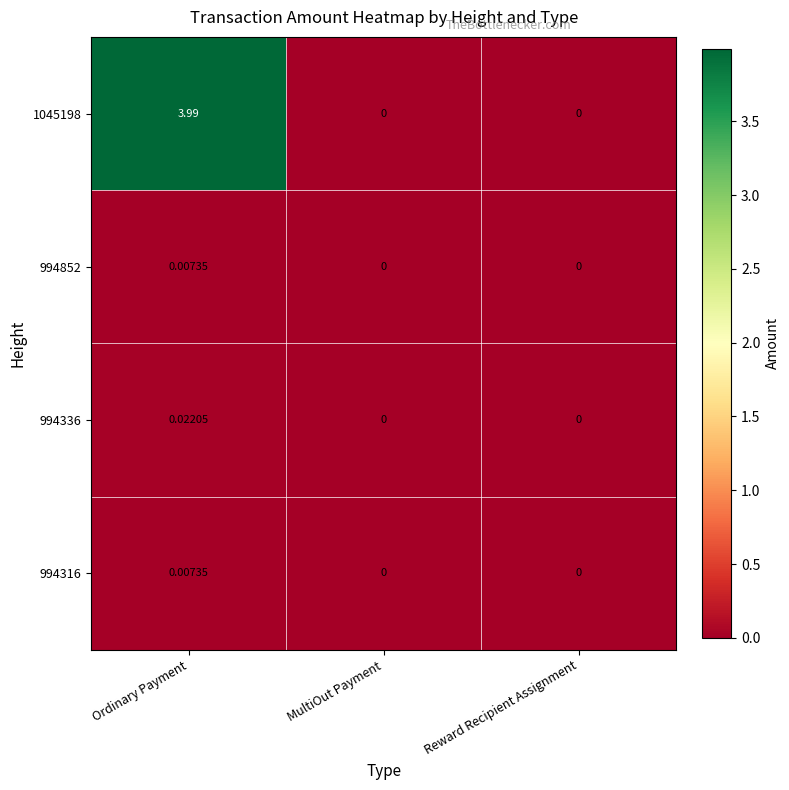

Which series has the largest total across all categories?

1045198